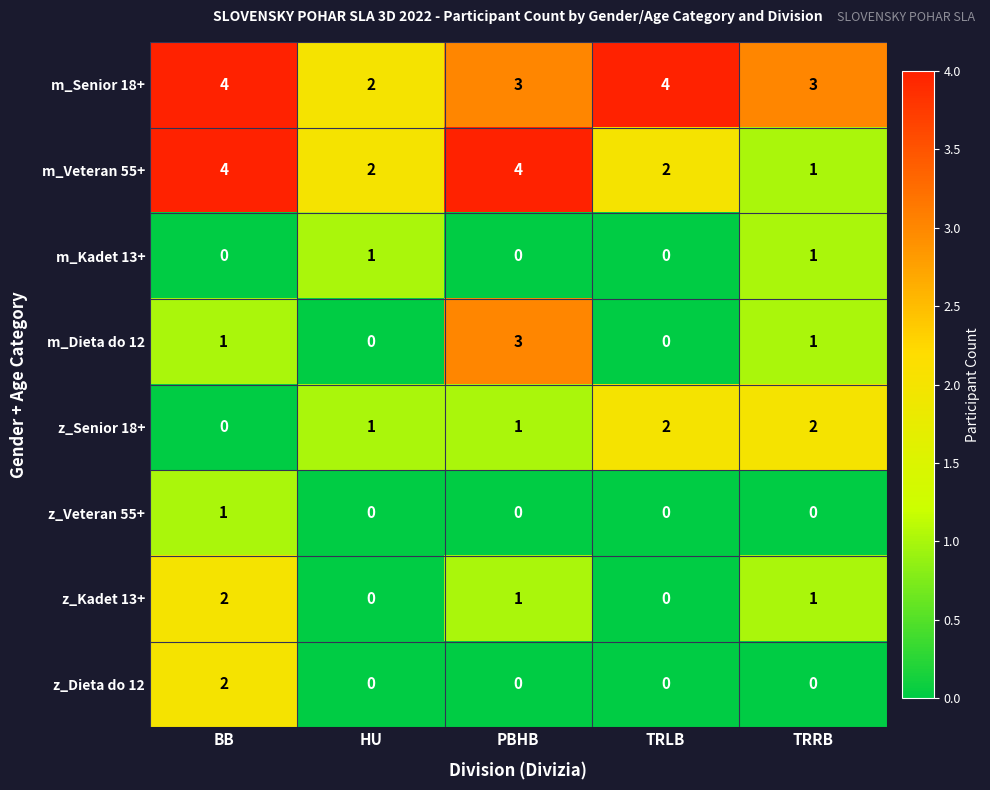

True or false: z_Kadet 13+ has a value of 0 at TRLB.

True